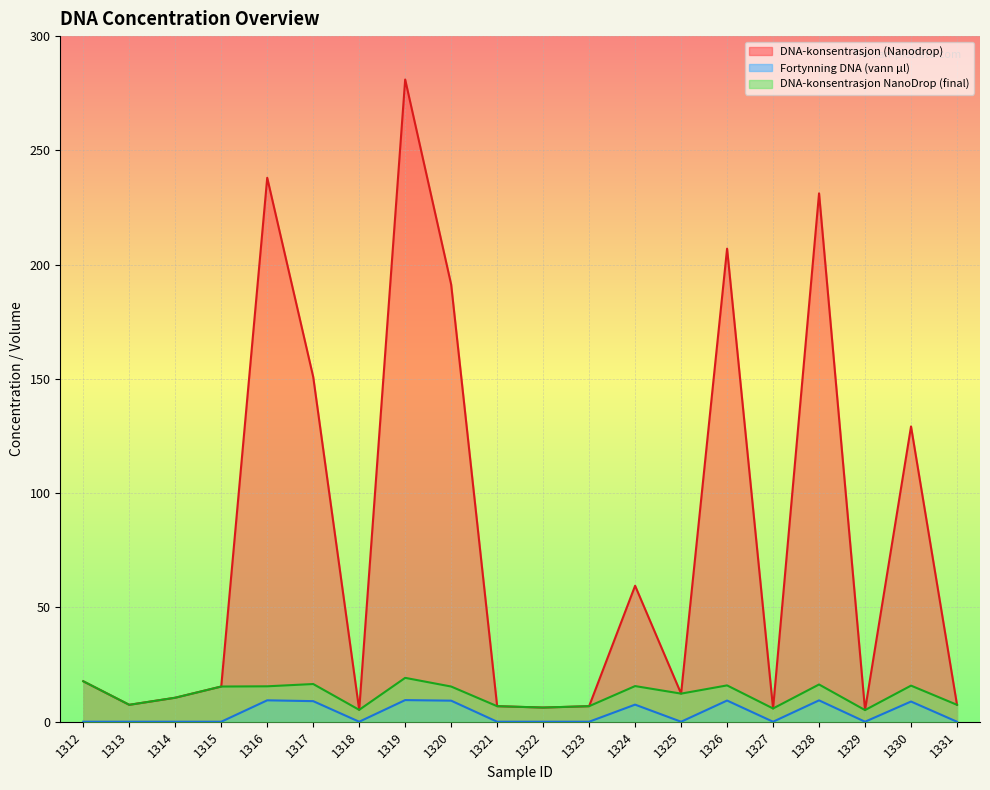

True or false: DNA-konsentrasjon (Nanodrop) has more than 2 points higher than both neighbors.

True